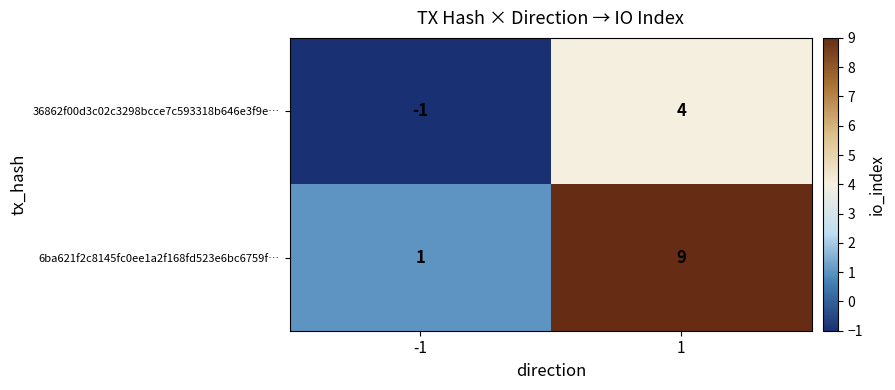

The value of 36862f00d3c02c3298bcce7c593318b646e3f9e… at -1 is 0. True or false?

False